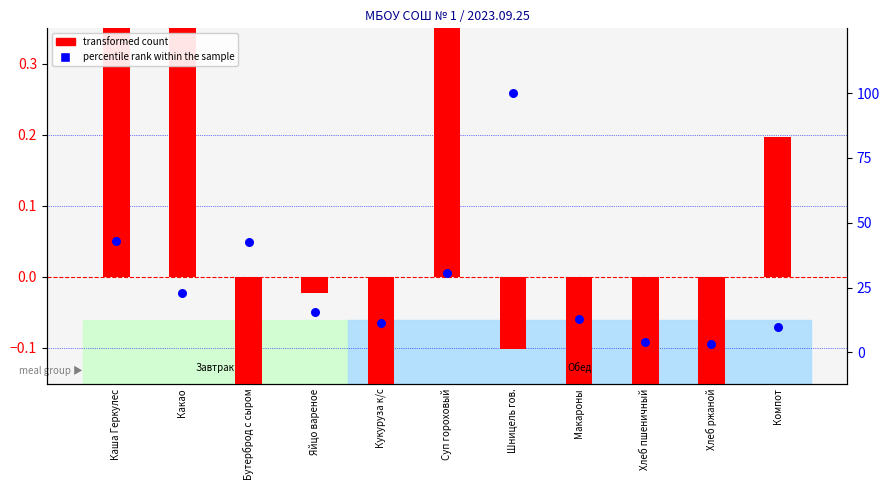

Which series reaches the minimum Y coordinate?

transformed count